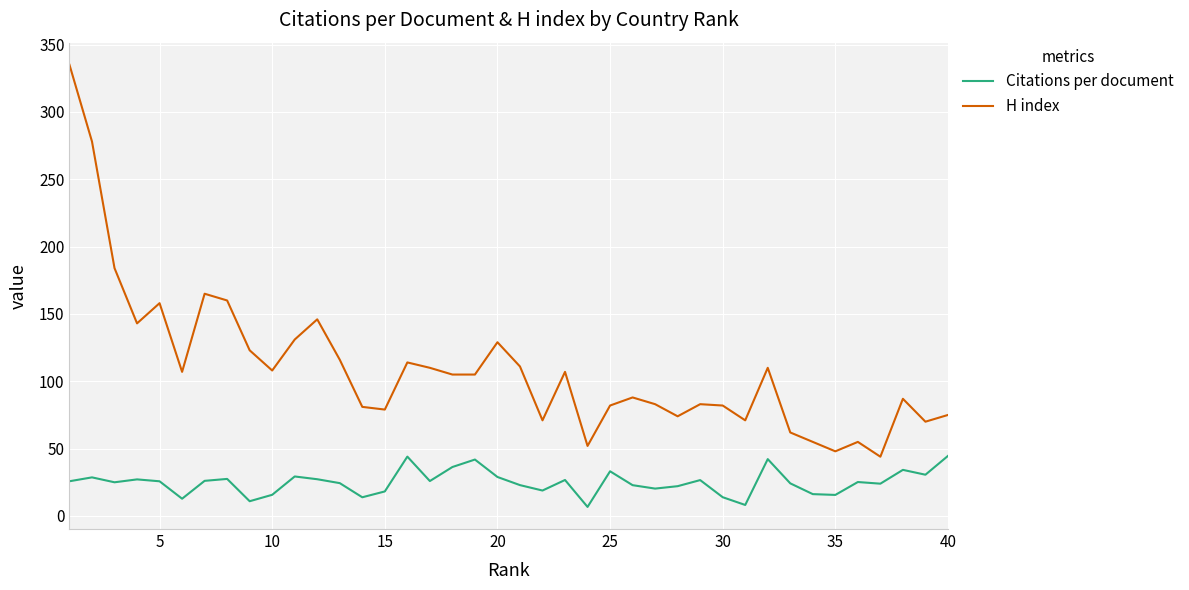

List the series in order of their peak value, lowest first.

Citations per document, H index